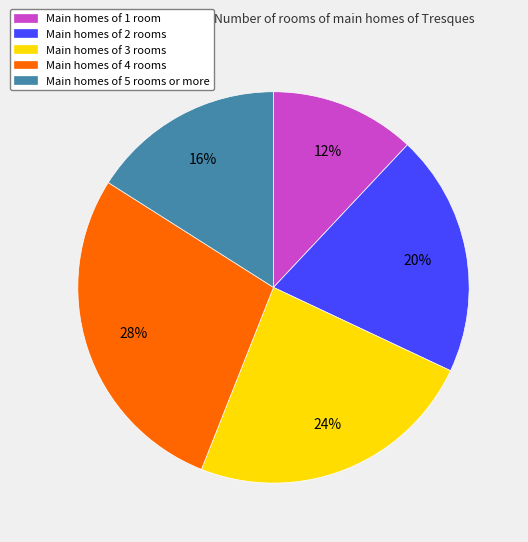

How many slices are in this pie chart?

5